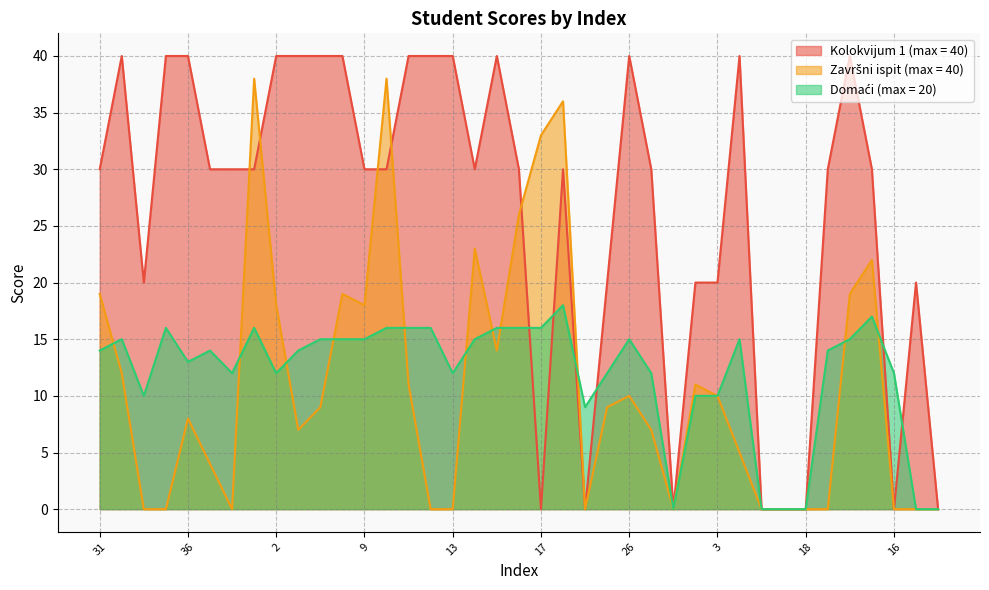

Which series has the largest range (max minus min)?

Kolokvijum 1 (max = 40)